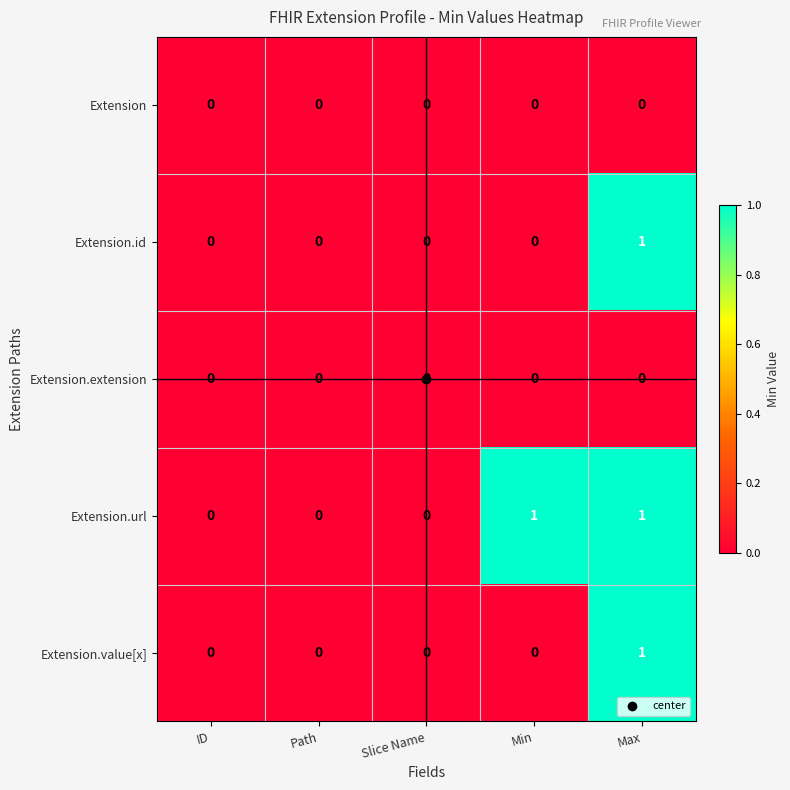

The Extension.extension series shows 0 at Max. True or false?

True